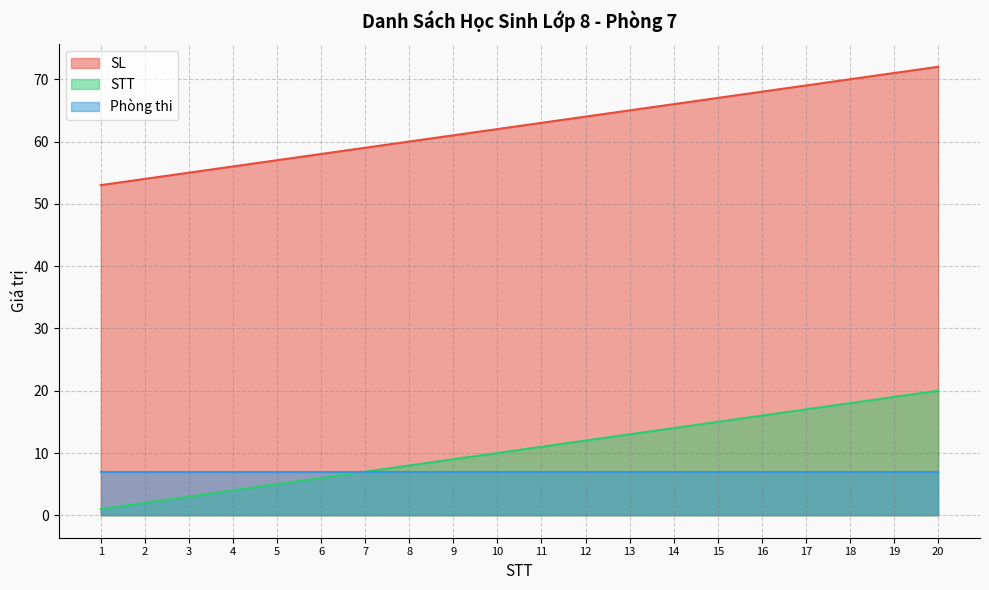

True or false: STT has more than 1 points higher than both neighbors.

False